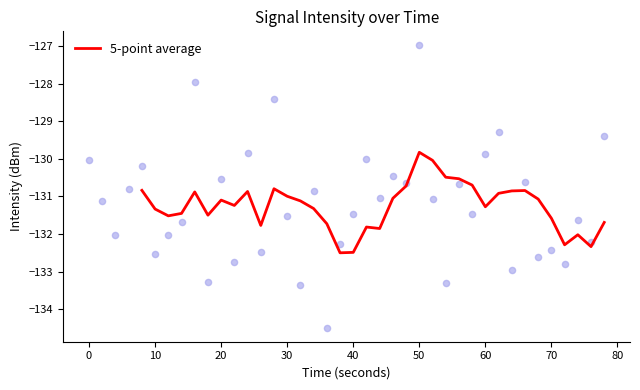

The 5-point average series shows -198.8 at 20. True or false?

False